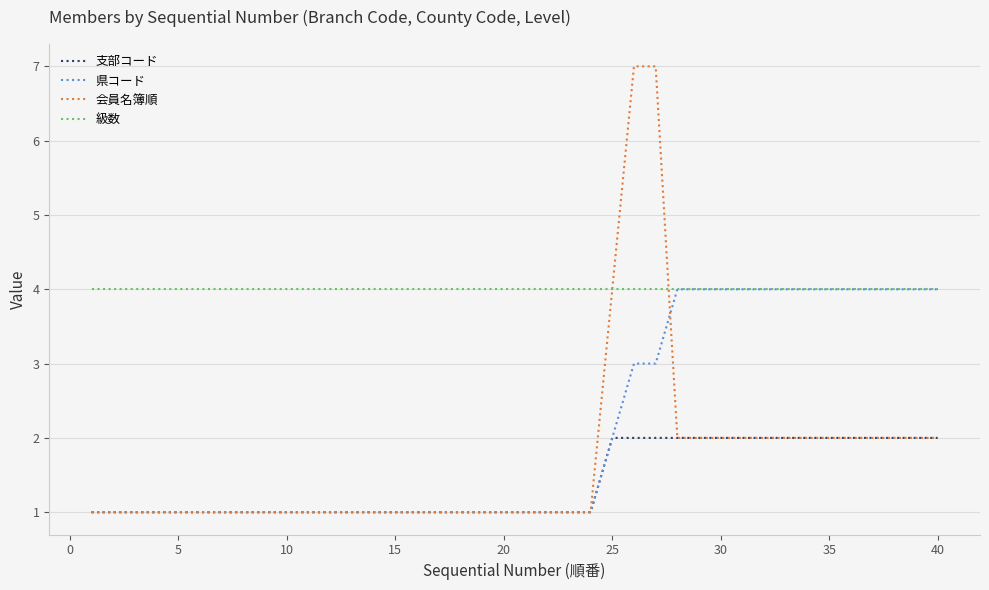

Which series has the largest range (max minus min)?

会員名簿順